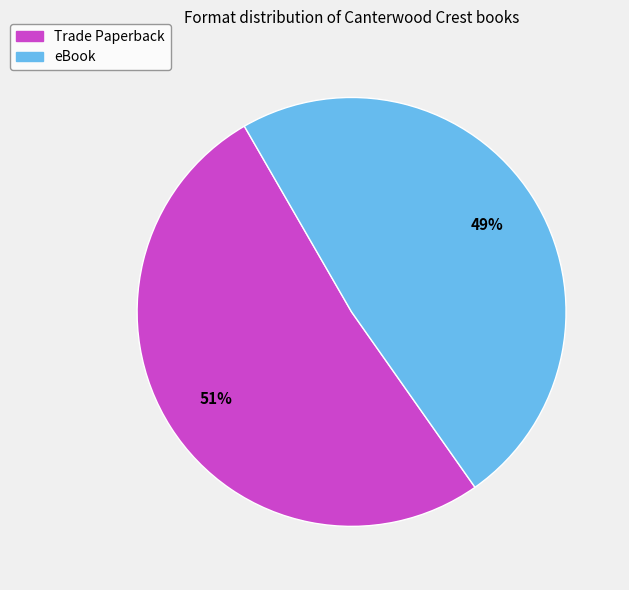

To the nearest percent, what percentage of the pie is Trade Paperback?

51%